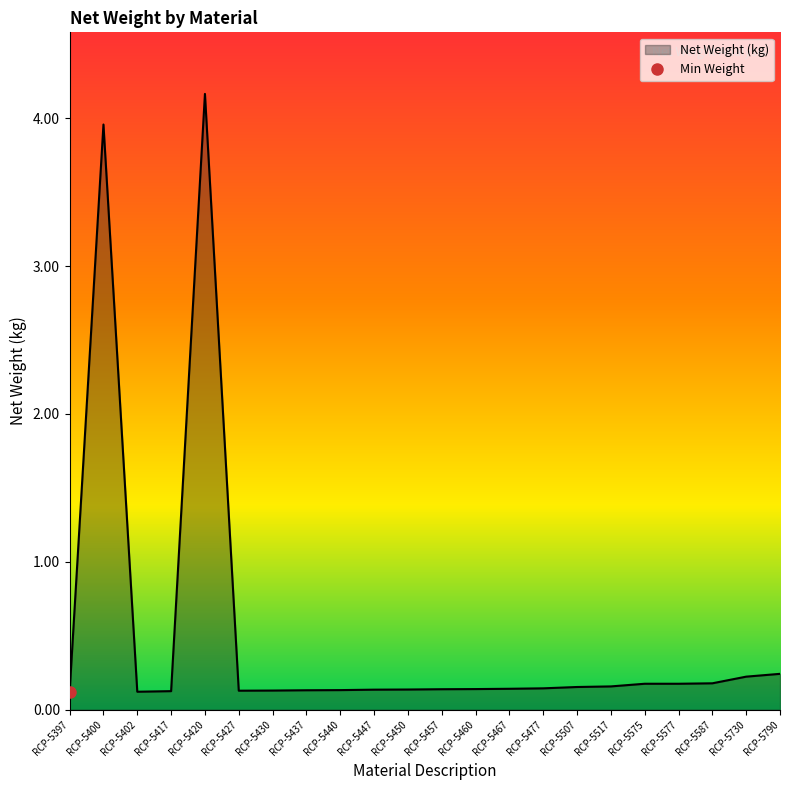

What is the change in value from RCP-5420 to RCP-5577?

-4.0